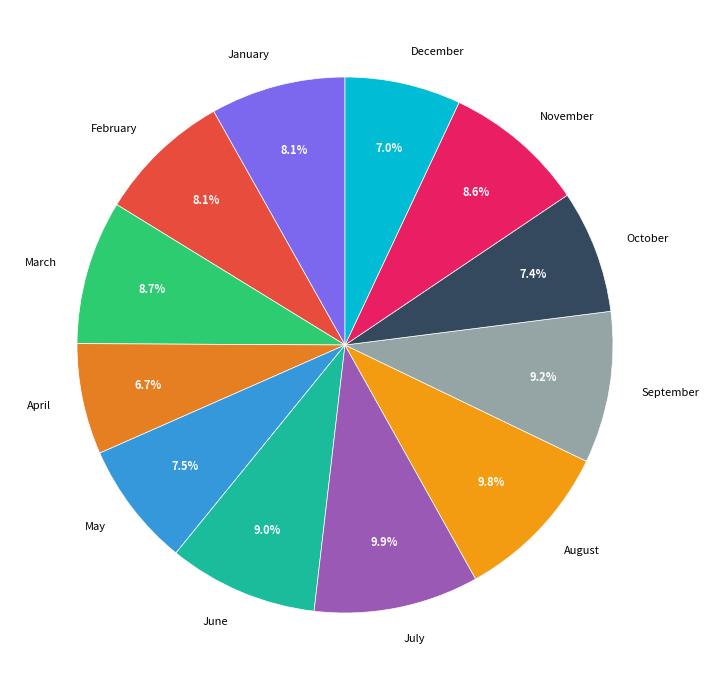

To the nearest percent, what is the difference between the largest and smallest slice percentages?

3%